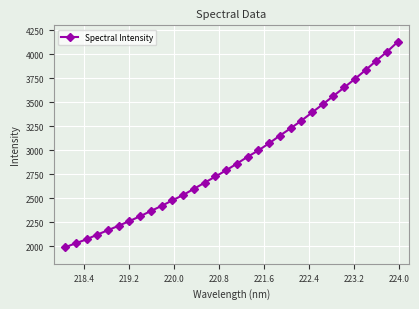

What is the difference between the second highest and second lowest values?

1992.2